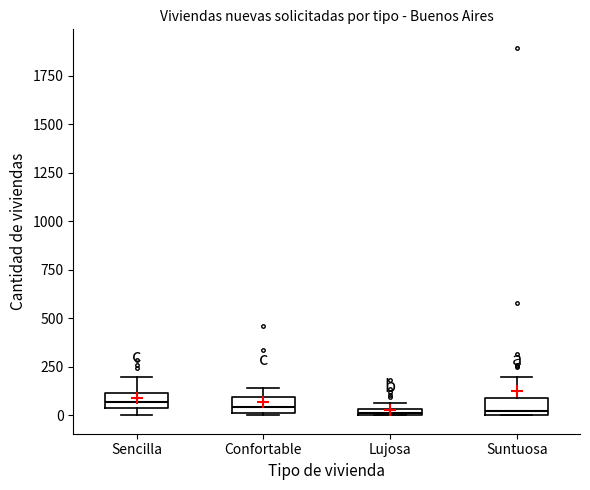

Where does the upper whisker of the box for Sencilla end on the y-axis? The values are not printed on the chart, so give them approximately, as read against the axis.

200